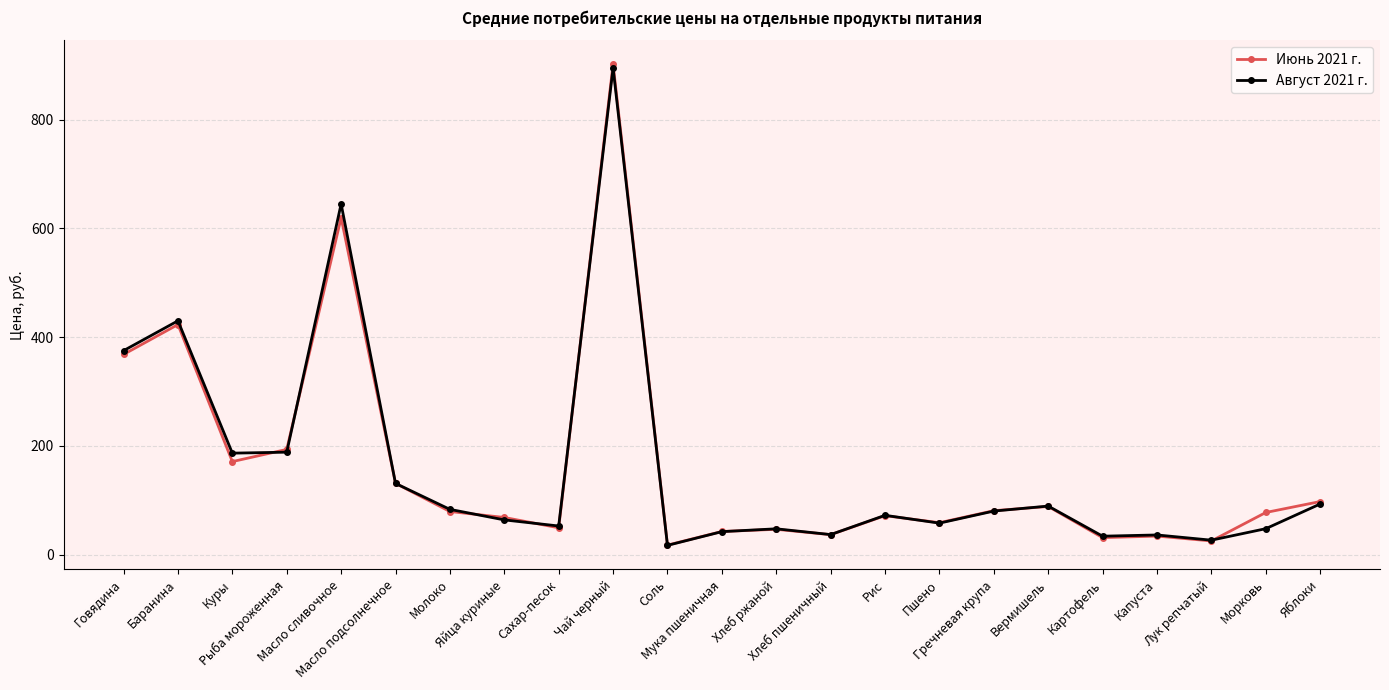

Which category has the lowest value across all series?

Соль